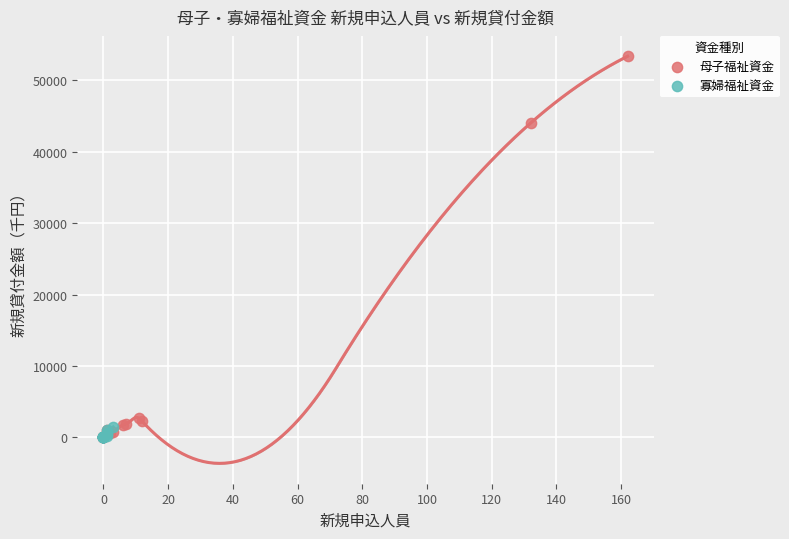

What are all the series names shown in the legend?

母子福祉資金, 寡婦福祉資金